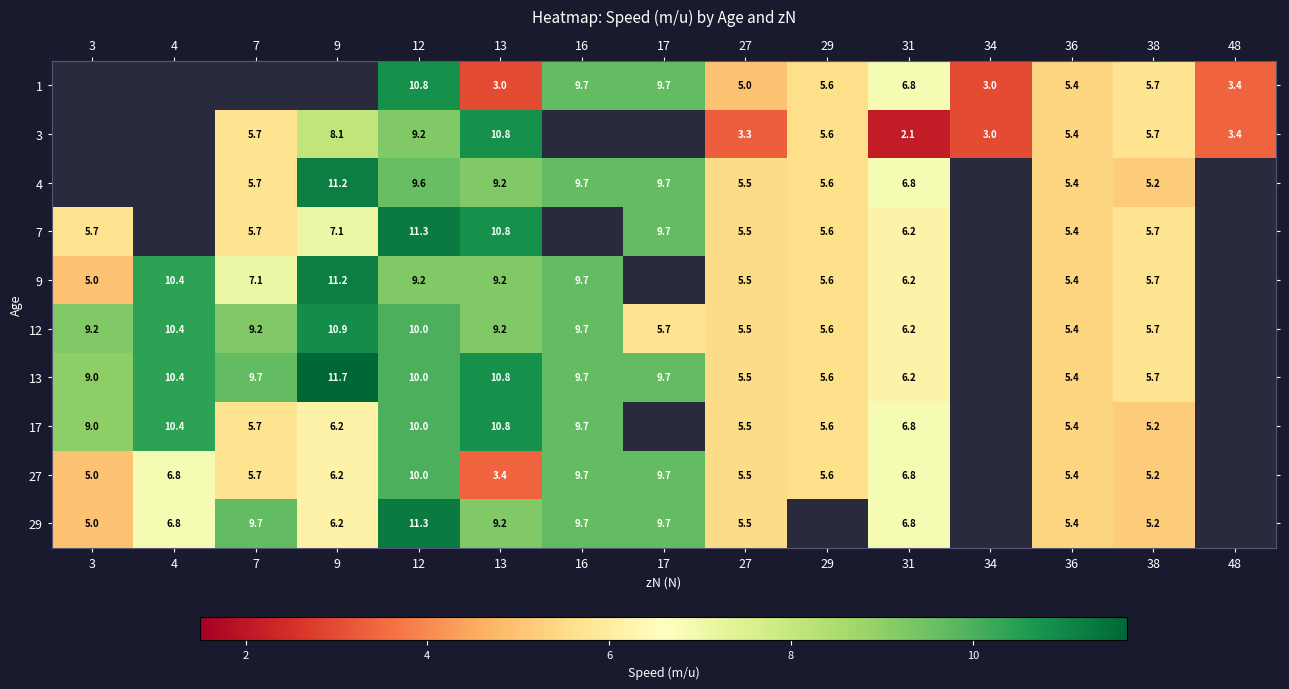

What is the difference between the highest and lowest values at 13?

7.8